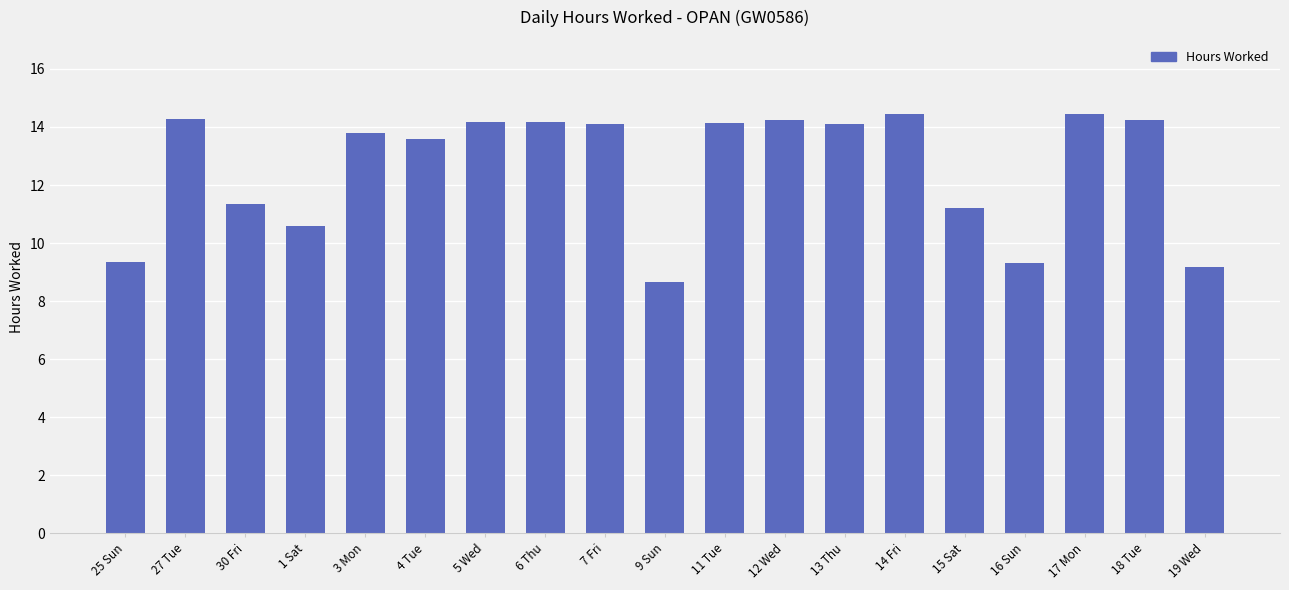

What is the average value?

12.6